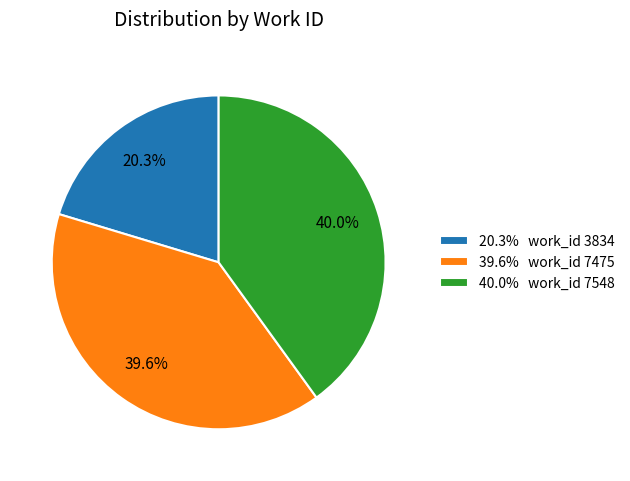

Does 40.0% work_id 7548 represent more than half of the total?

No